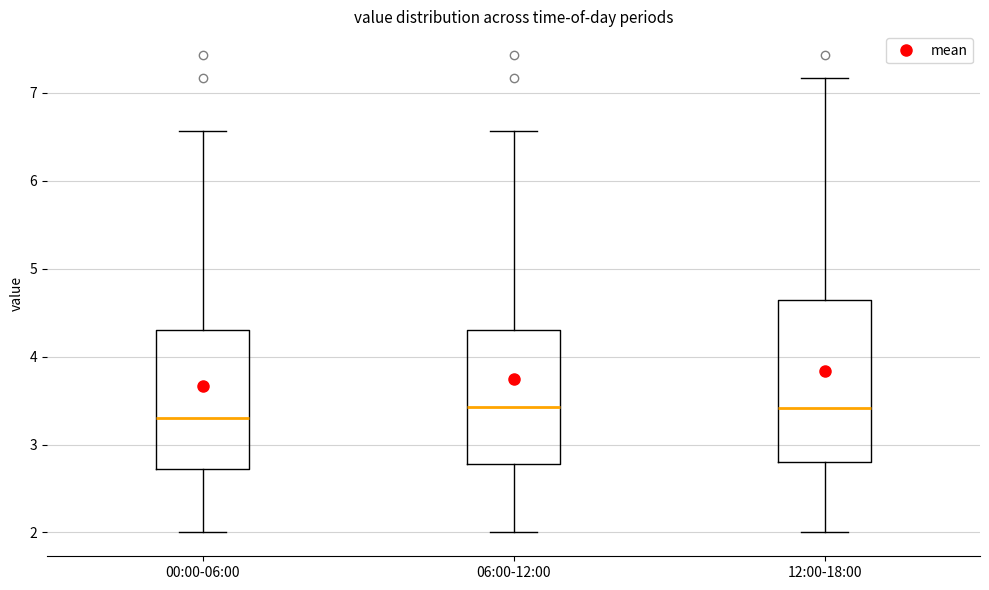

Where is the lower edge of the box for 00:00-06:00 on the y-axis? The values are not printed on the chart, so give them approximately, as read against the axis.

2.7